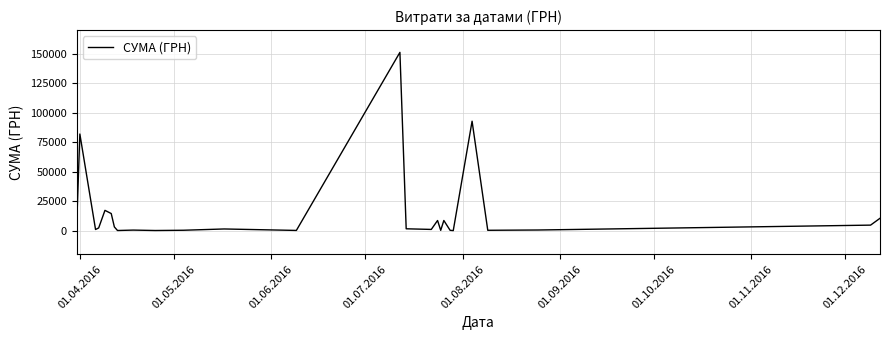

What is the maximum value shown in the chart?

151115.9